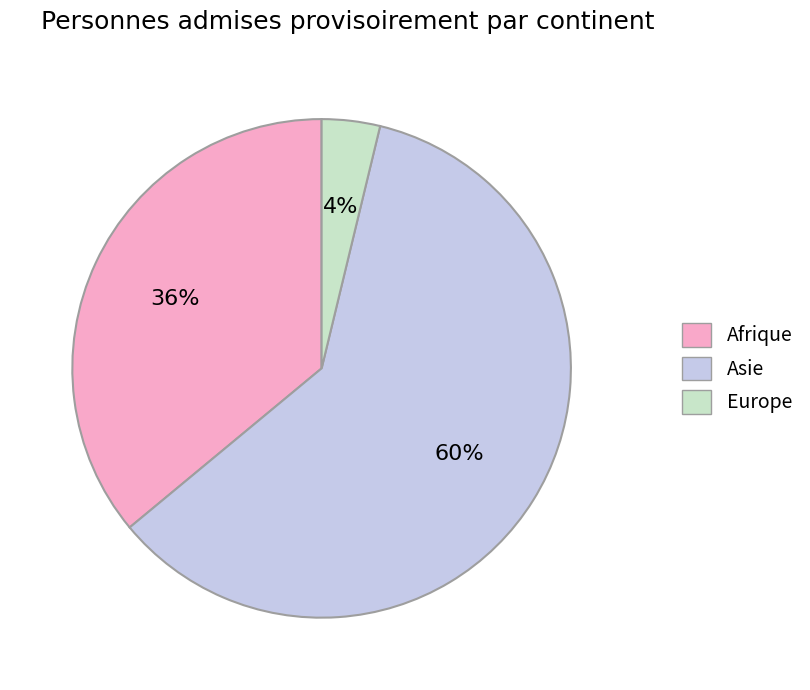

Do Europe and Asie together represent more than half of the pie?

Yes